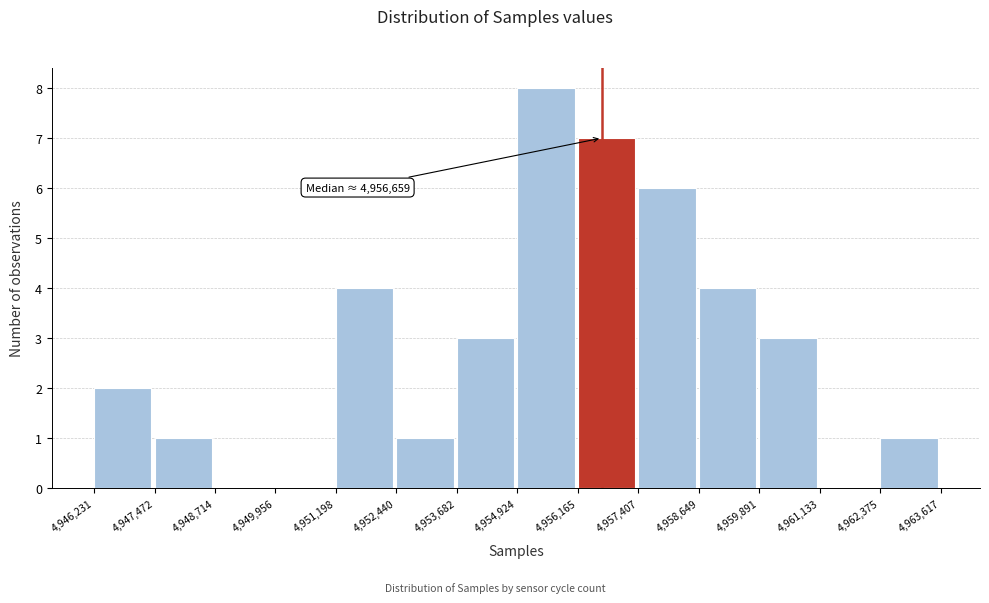

Which range on the x-axis has the tallest bar?

4,954,924 to 4,956,165